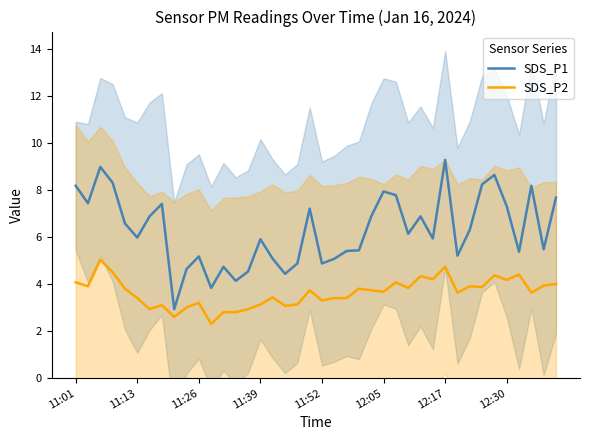

What is the maximum value for SDS_P2?

5.0